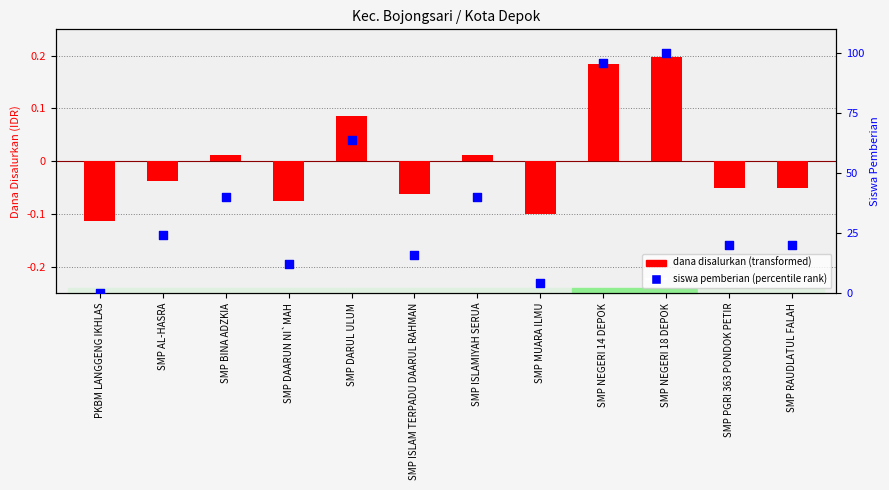

What are all the series names shown in the legend?

Dana Disalurkan (transformed), Siswa Pemberian (percentile rank)